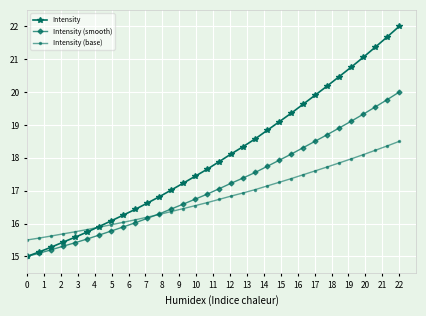

Reading left to right, what are all the values shown in this chart?

Intensity: 15.0	15.1	15.3	15.4	15.6	15.7	15.9	16.1	16.3	16.4	16.6	16.8	17.0	17.2	17.4	17.7	17.9	18.1	18.3	18.6	18.8	19.1	19.4	19.6	19.9	20.2	20.5	20.8	21.1	21.4	21.7	22.0
Intensity (smooth): 15.0	15.1	15.2	15.3	15.4	15.5	15.6	15.8	15.9	16.0	16.2	16.3	16.4	16.6	16.7	16.9	17.1	17.2	17.4	17.6	17.7	17.9	18.1	18.3	18.5	18.7	18.9	19.1	19.3	19.5	19.8	20.0
Intensity (base): 15.5	15.6	15.6	15.7	15.8	15.8	15.9	16.0	16.0	16.1	16.2	16.3	16.4	16.5	16.5	16.6	16.7	16.8	16.9	17.0	17.1	17.3	17.4	17.5	17.6	17.7	17.8	18.0	18.1	18.2	18.4	18.5